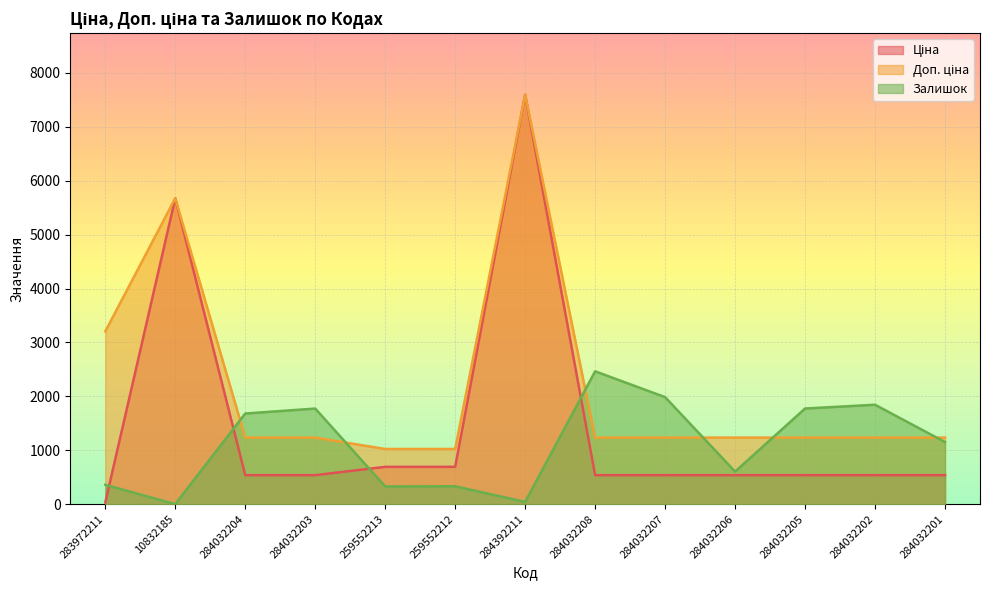

What is the approximate value of Залишок at 284032207?

1986.0